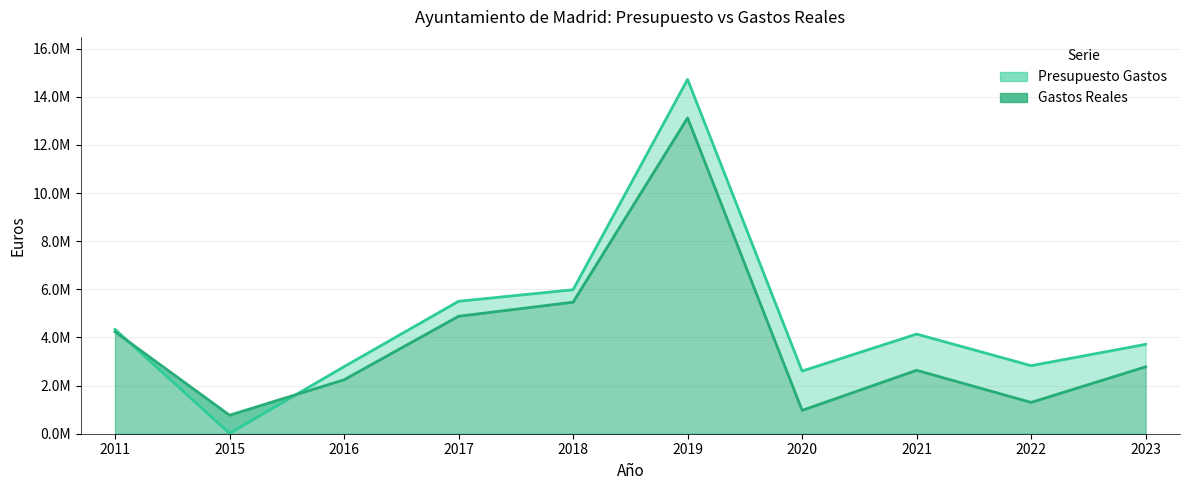

Which series has the largest total across all categories?

Presupuesto Gastos